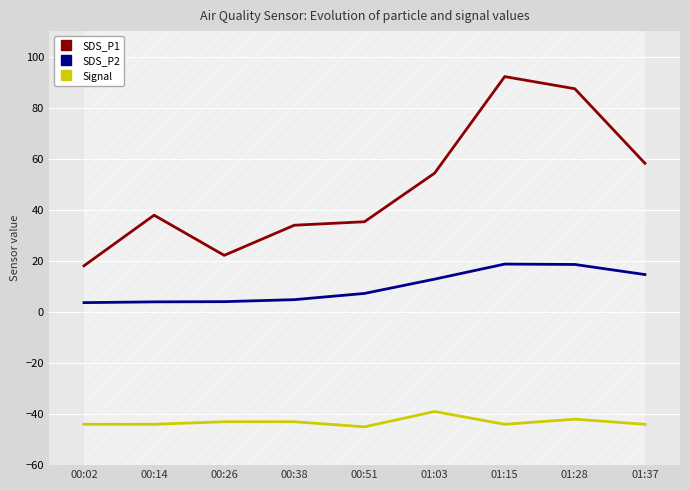

The value of Signal at 01:03 is -39.0. True or false?

True